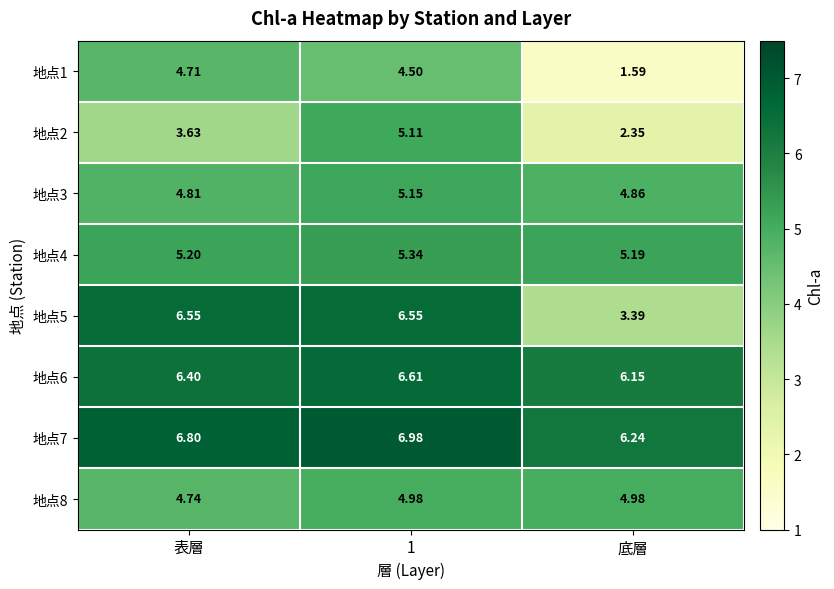

At which label is 地点6 closest to 6?

底層